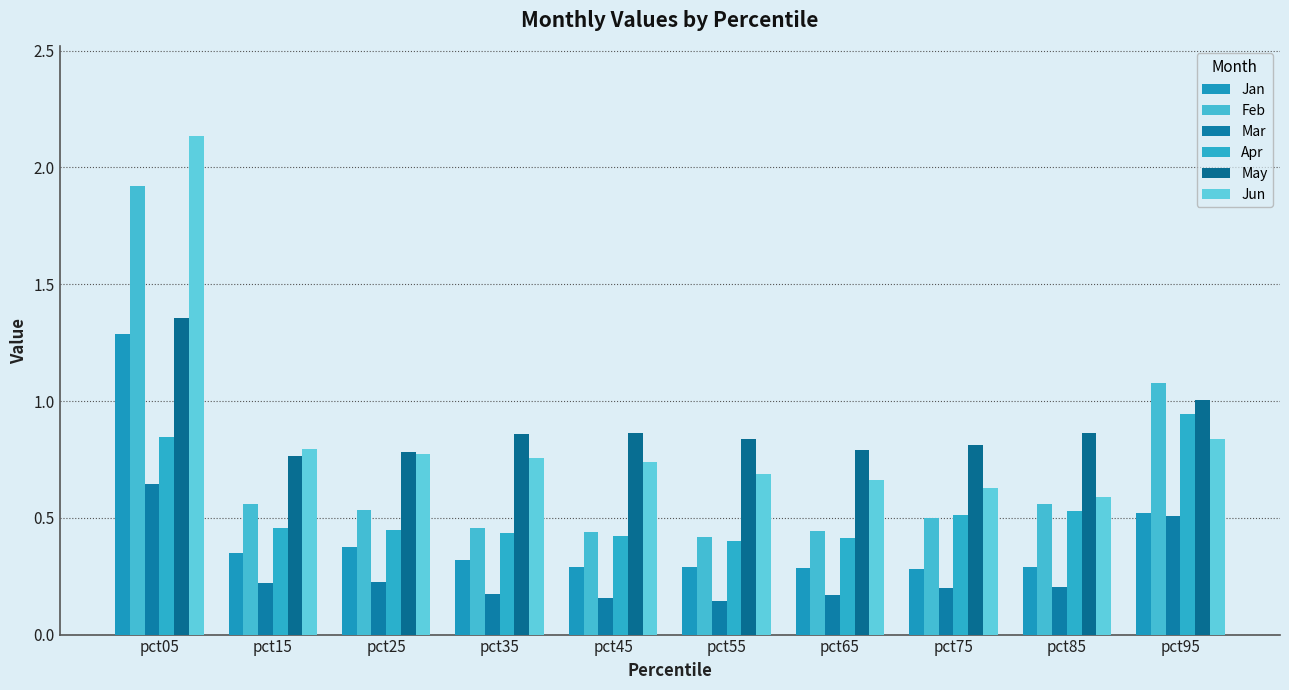

At which label does Jun reach its peak?

pct05